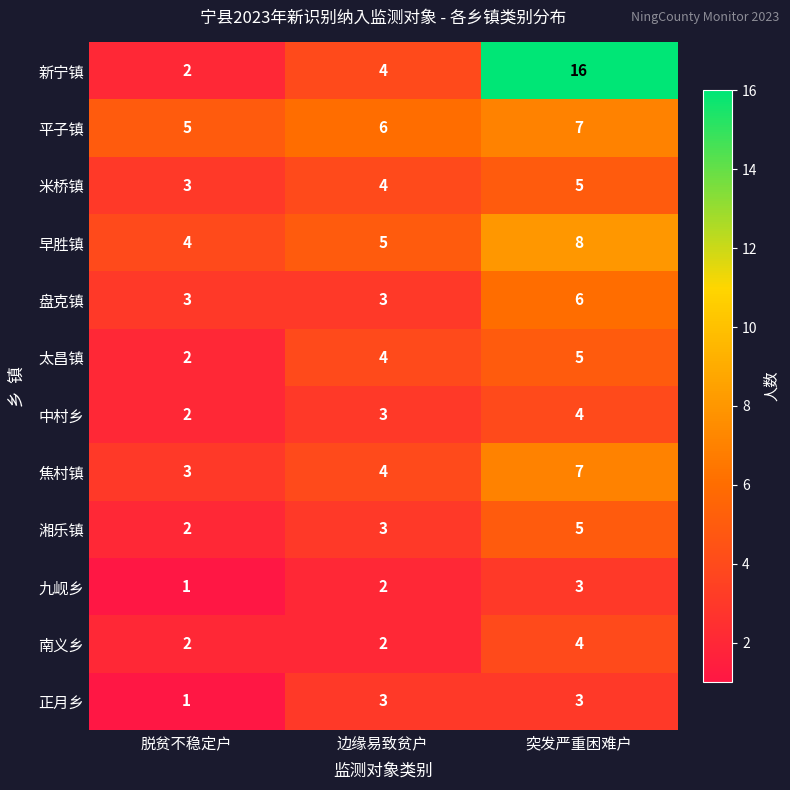

List the labels in order of 新宁镇 value, smallest first.

脱贫不稳定户, 边缘易致贫户, 突发严重困难户